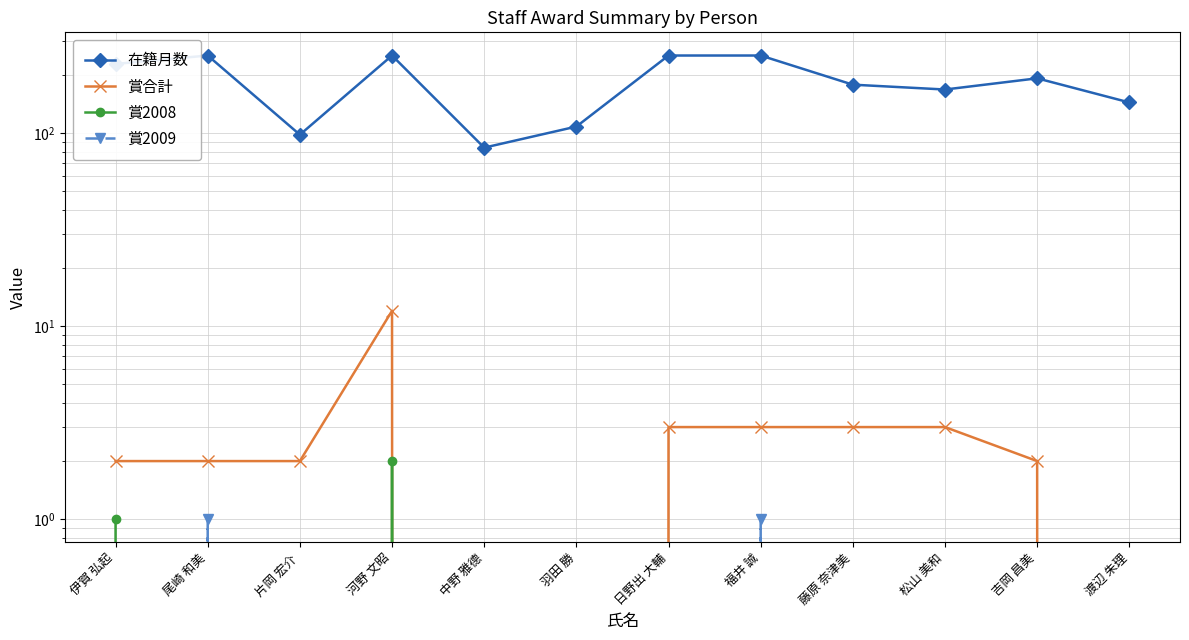

Is it true that 賞2008 equals 1 at 尾崎 和美?

False